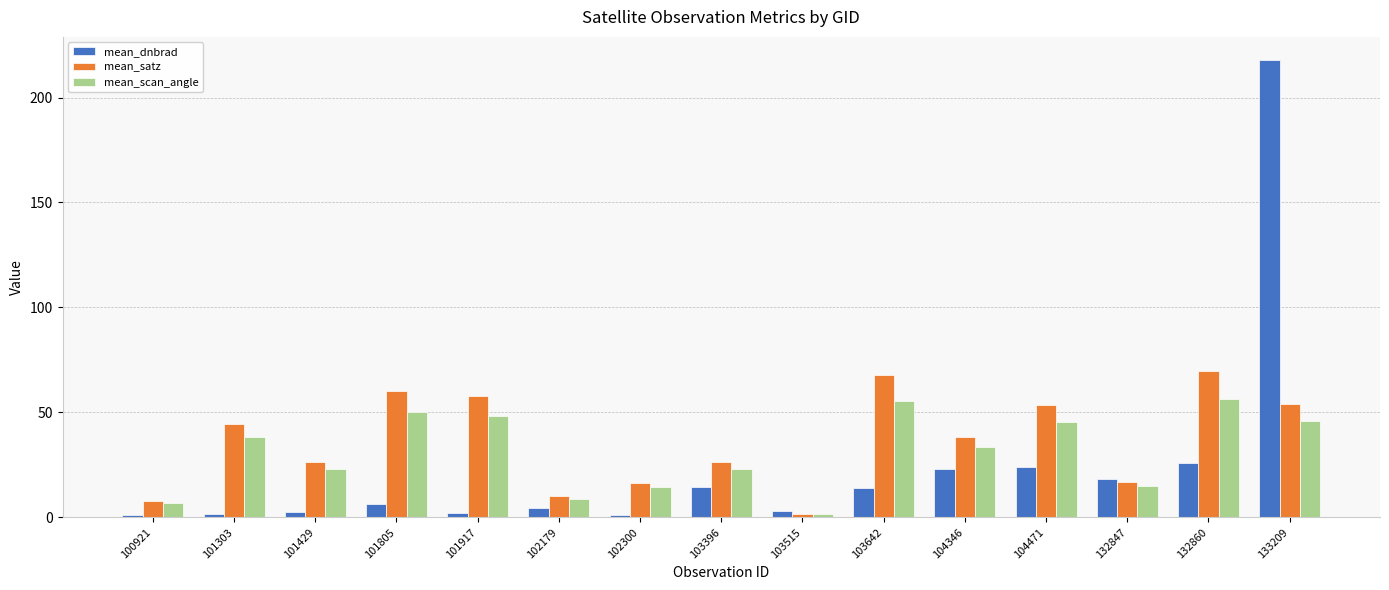

Rank the series by their maximum value, from lowest to highest.

mean_scan_angle, mean_satz, mean_dnbrad